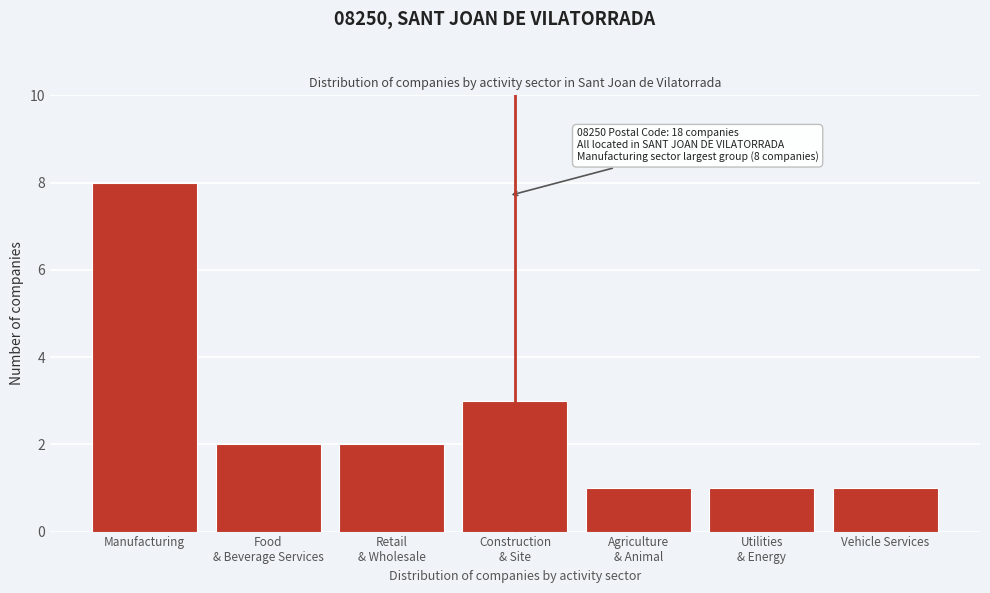

Reading right to left, transcribe all the data shown in this chart.

1	1	1	3	2	2	8